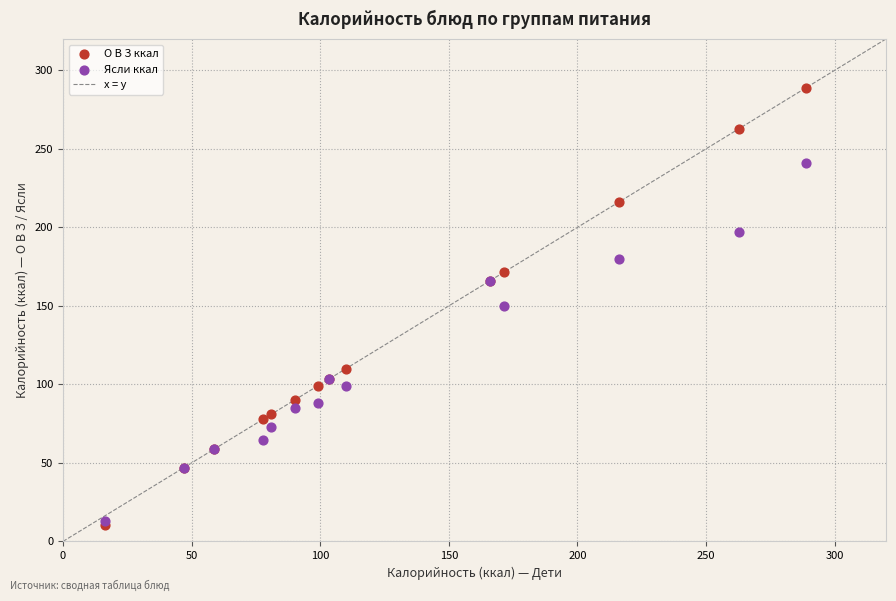

Which series has the largest Y range (max minus min)?

О В З ккал